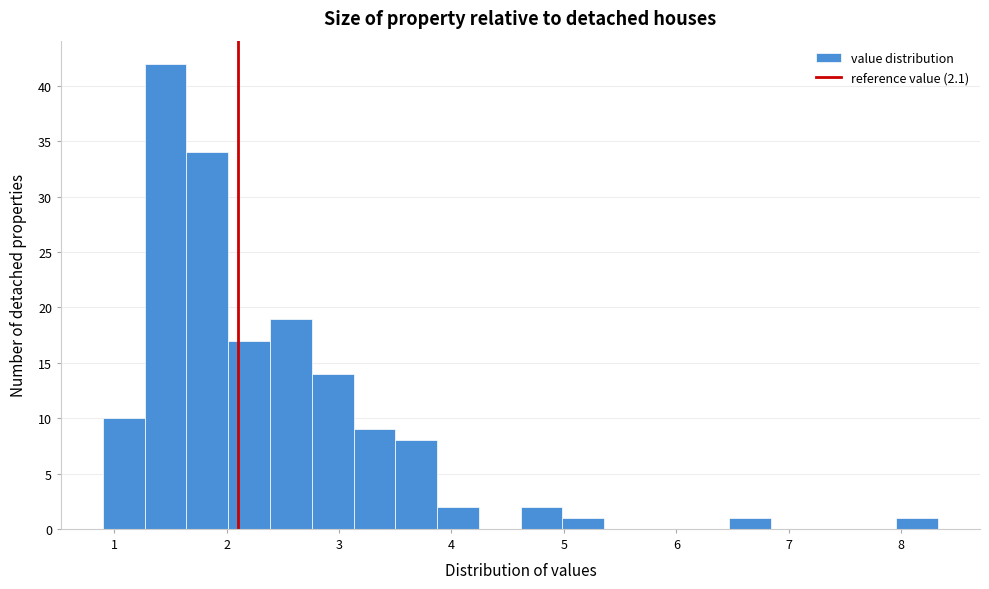

Read against the x-axis, roughly where is the centre of the tallest bar?

1.5